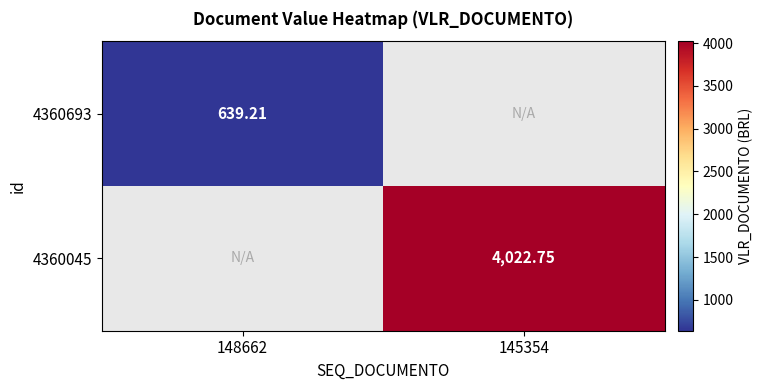

Is the value of 4360693 at 148662 greater than the value of 4360045 at 145354?

No